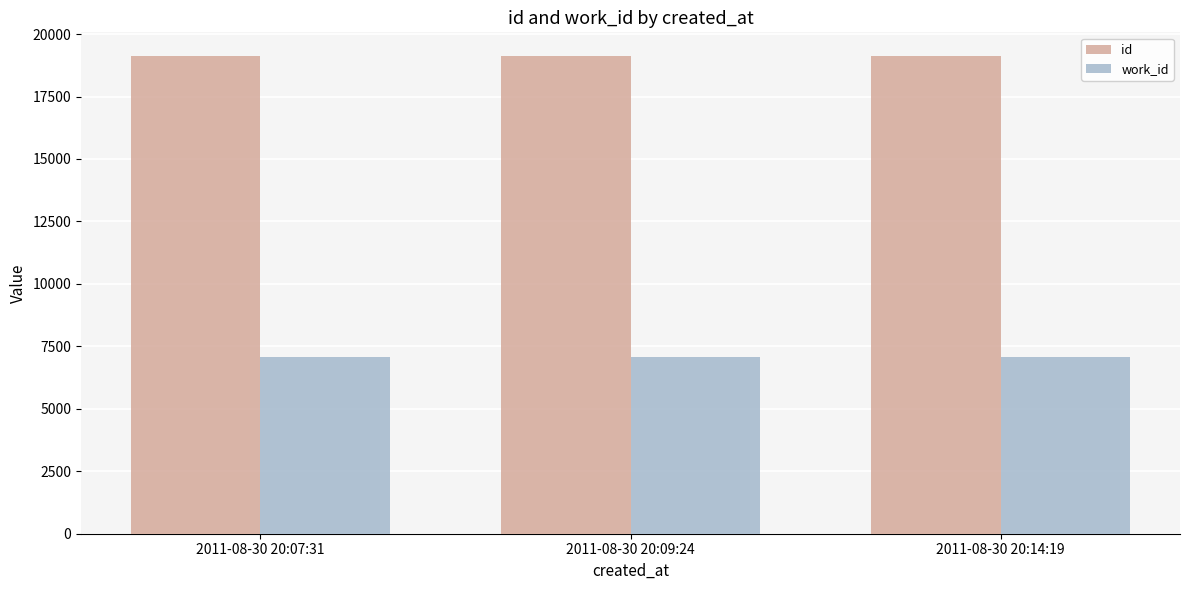

At how many categories does at least one series exceed 10877?

3